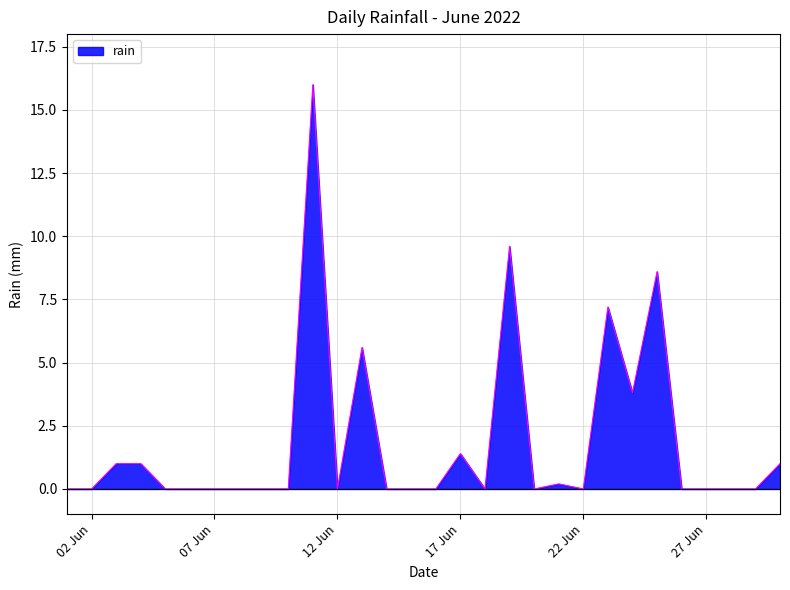

What is the maximum value shown in the chart?

16.0